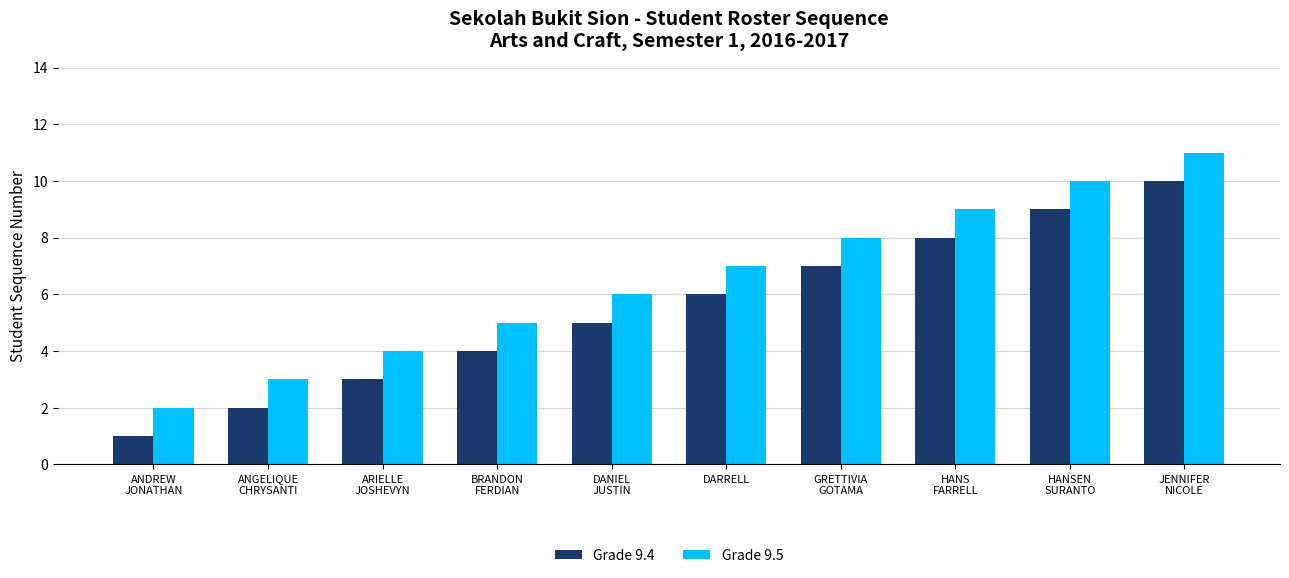

Rank the series by their average value, from lowest to highest.

Grade 9.4, Grade 9.5